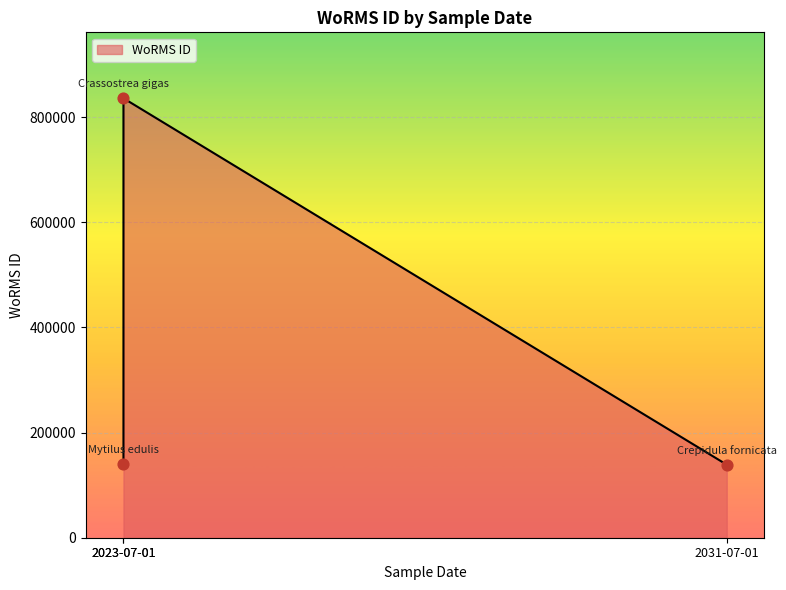

What is the ratio of the value at 2023-07-01 to the value at 2031-07-01?

6.0